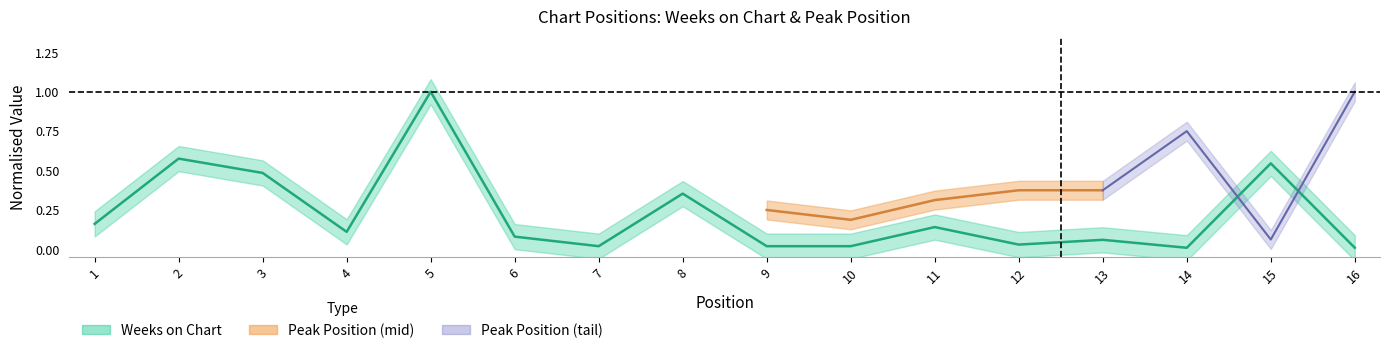

Count the number of categories in the chart.

16